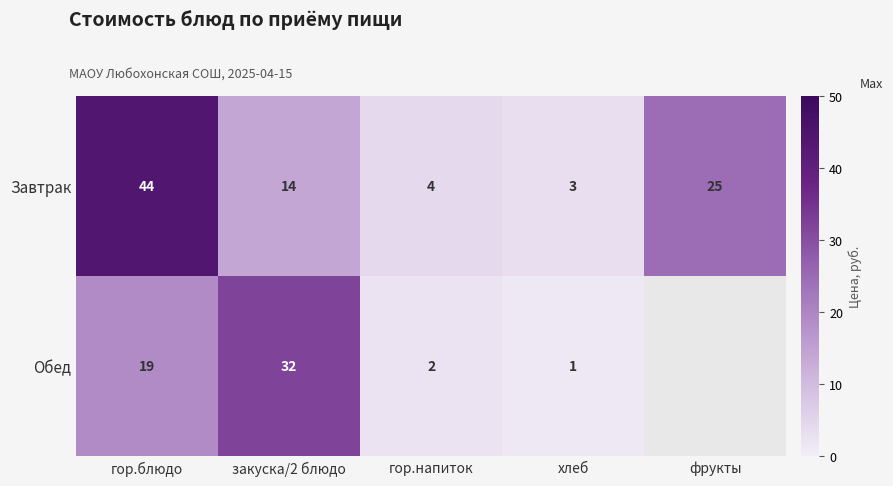

What is the sum of all Завтрак values?

90